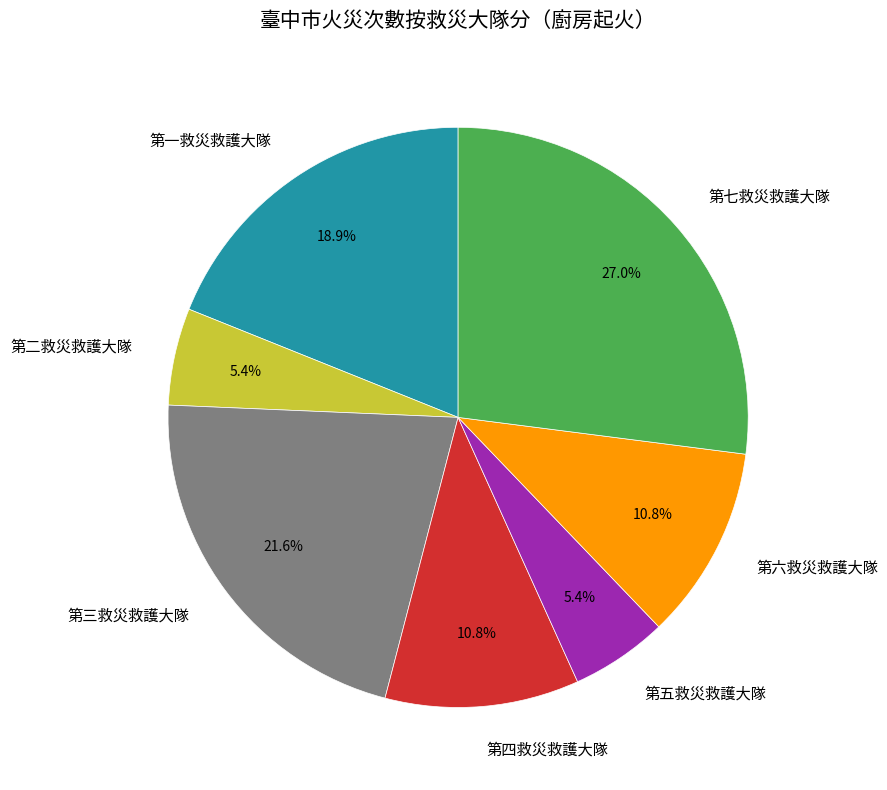

To the nearest percent, what portion does 第二救災救護大隊 represent?

5%